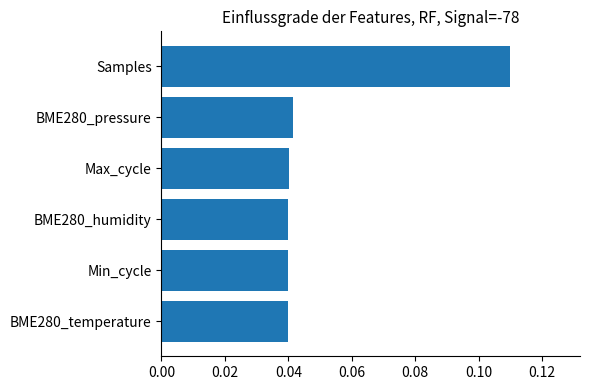

Is it true that the value at Max_cycle is 0.1?

False